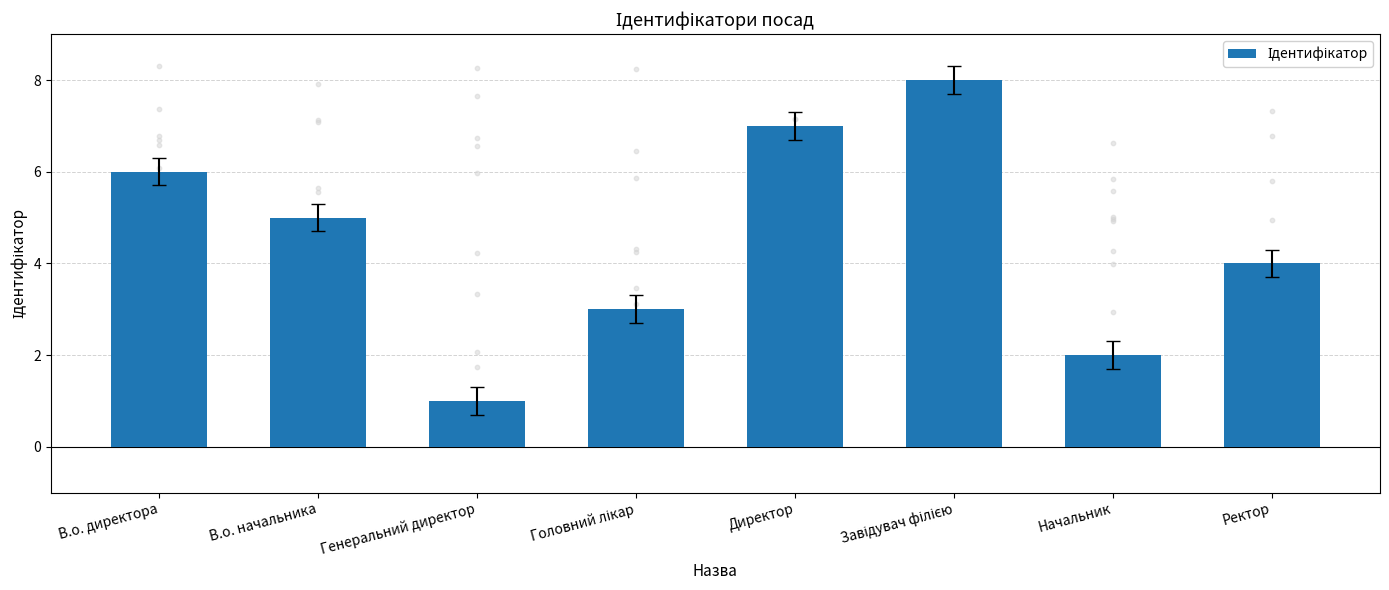

Which has a higher value, Начальник or Директор?

Директор